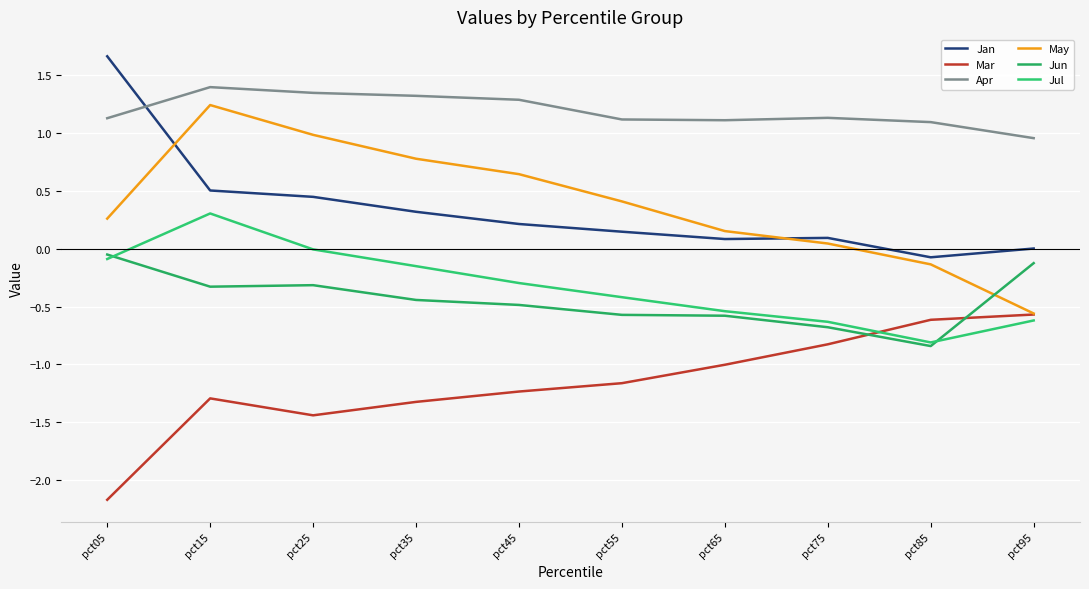

What are all the series names shown in the legend?

Jan, Mar, Apr, May, Jun, Jul